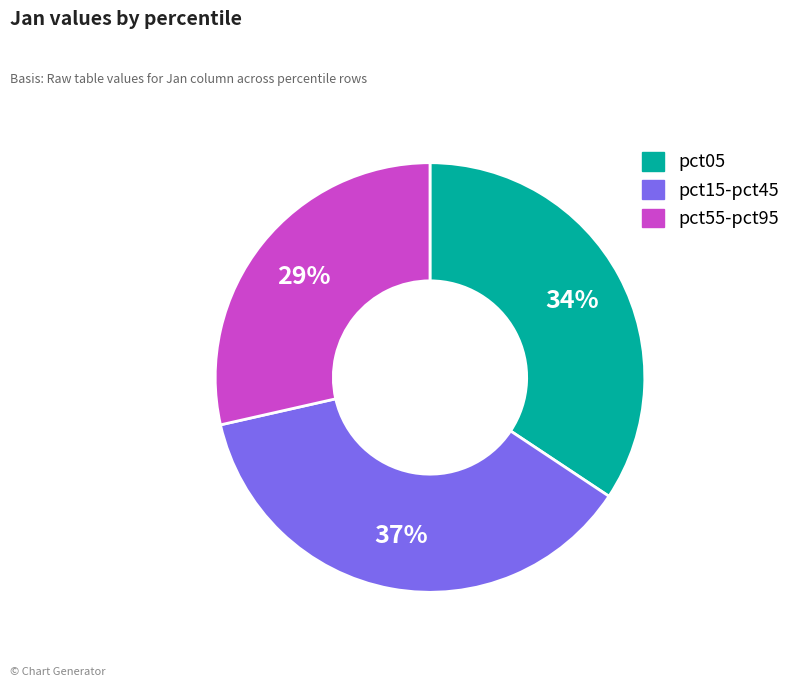

To the nearest percent, what is the average slice percentage?

33%